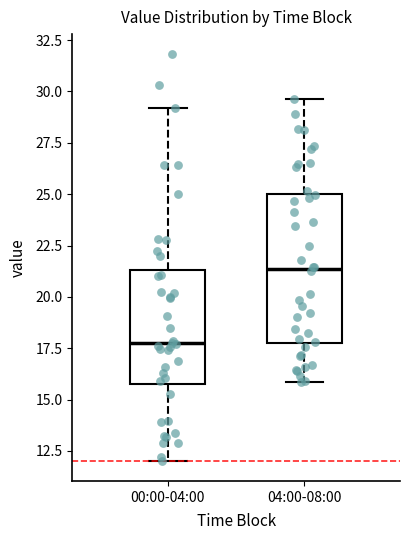

Reading left to right, read every box against the y-axis: the position of its median line, the range the box covers, and the ends of its whiskers. The values are not printed on the chart, so give them approximately, as read against the axis.

00:00-04:00: median 17.5, box 16.0 to 21.5, whiskers 12.0 to 29.0
04:00-08:00: median 21.5, box 17.5 to 25.0, whiskers 16.0 to 29.5